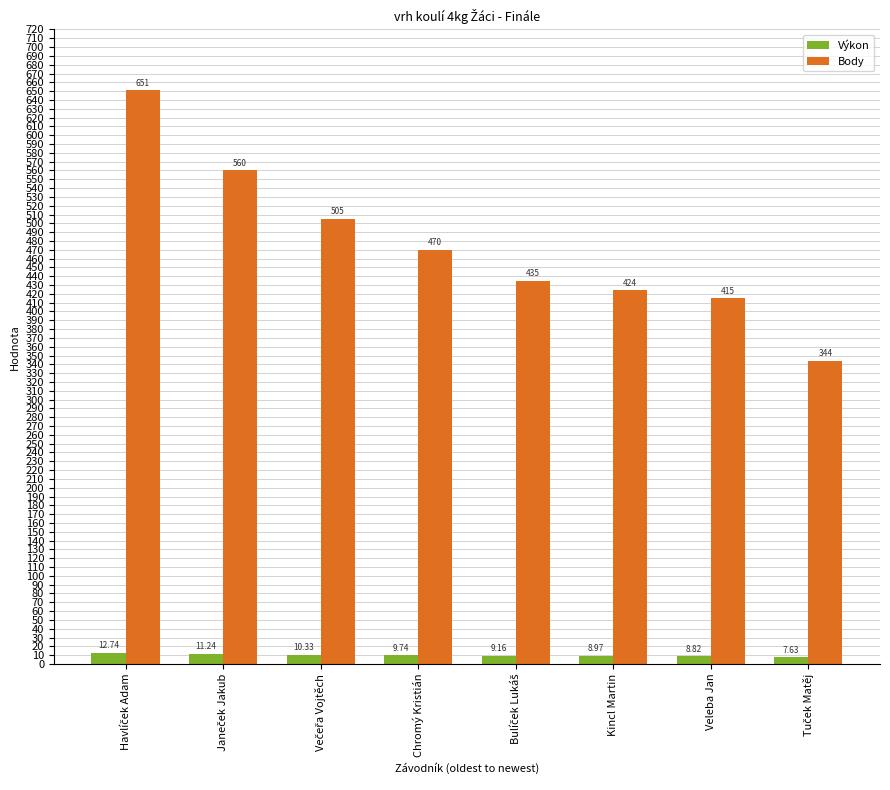

What is the total value across all series at Kincl Martin?

433.0